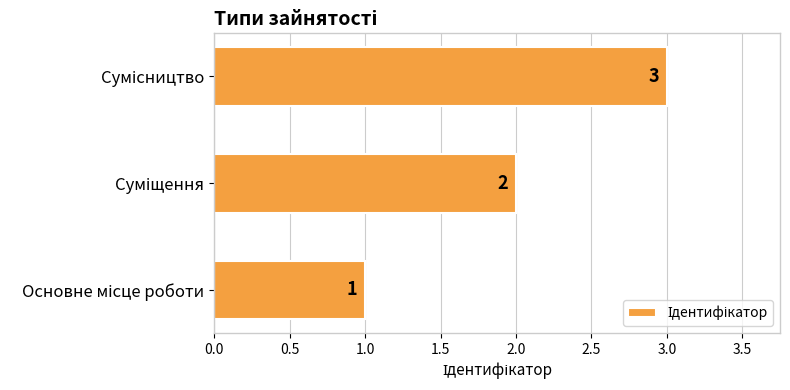

What is the greatest value displayed?

3